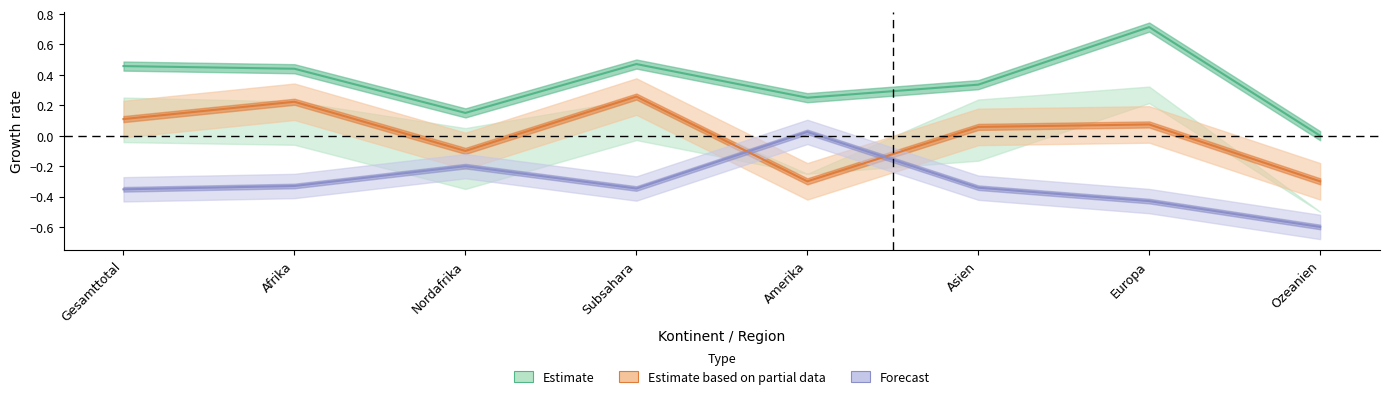

Between Afrika and Subsahara, which is larger?

Subsahara